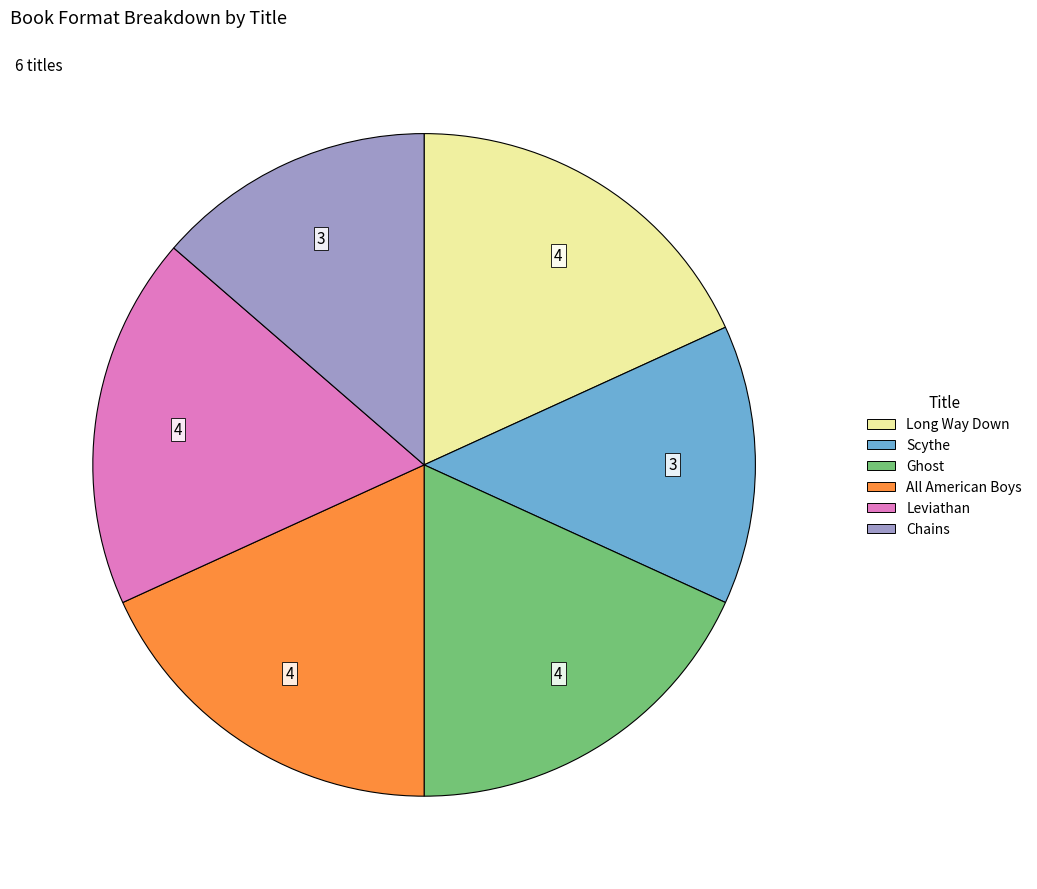

What is the ratio of the value at Leviathan to the value at Long Way Down?

1.0